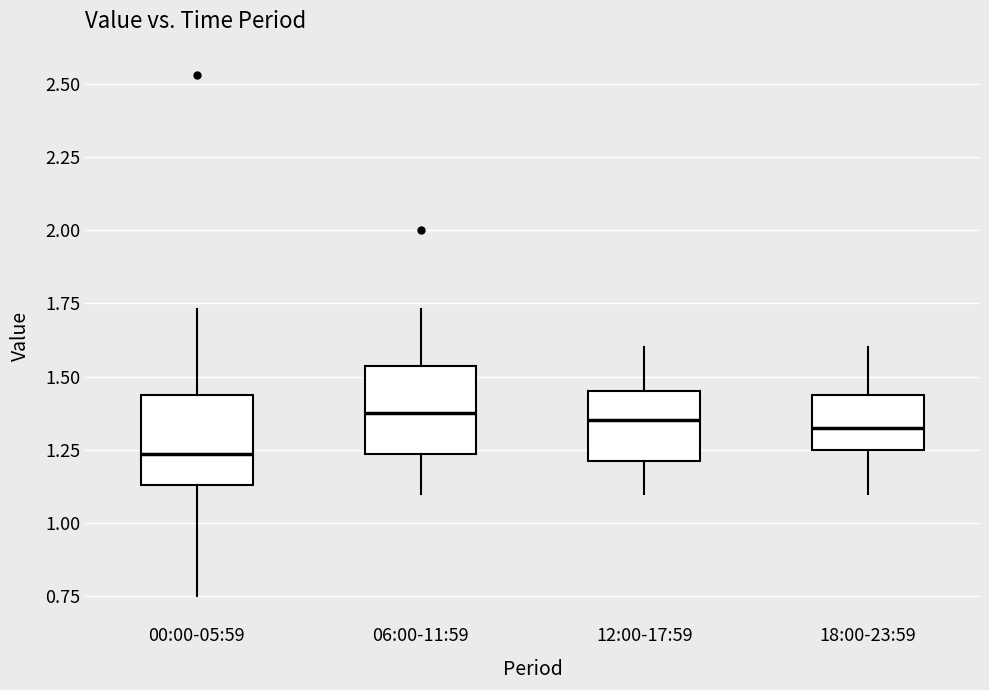

Where does the upper whisker of the box for 18:00-23:59 end on the y-axis? The values are not printed on the chart, so give them approximately, as read against the axis.

1.60